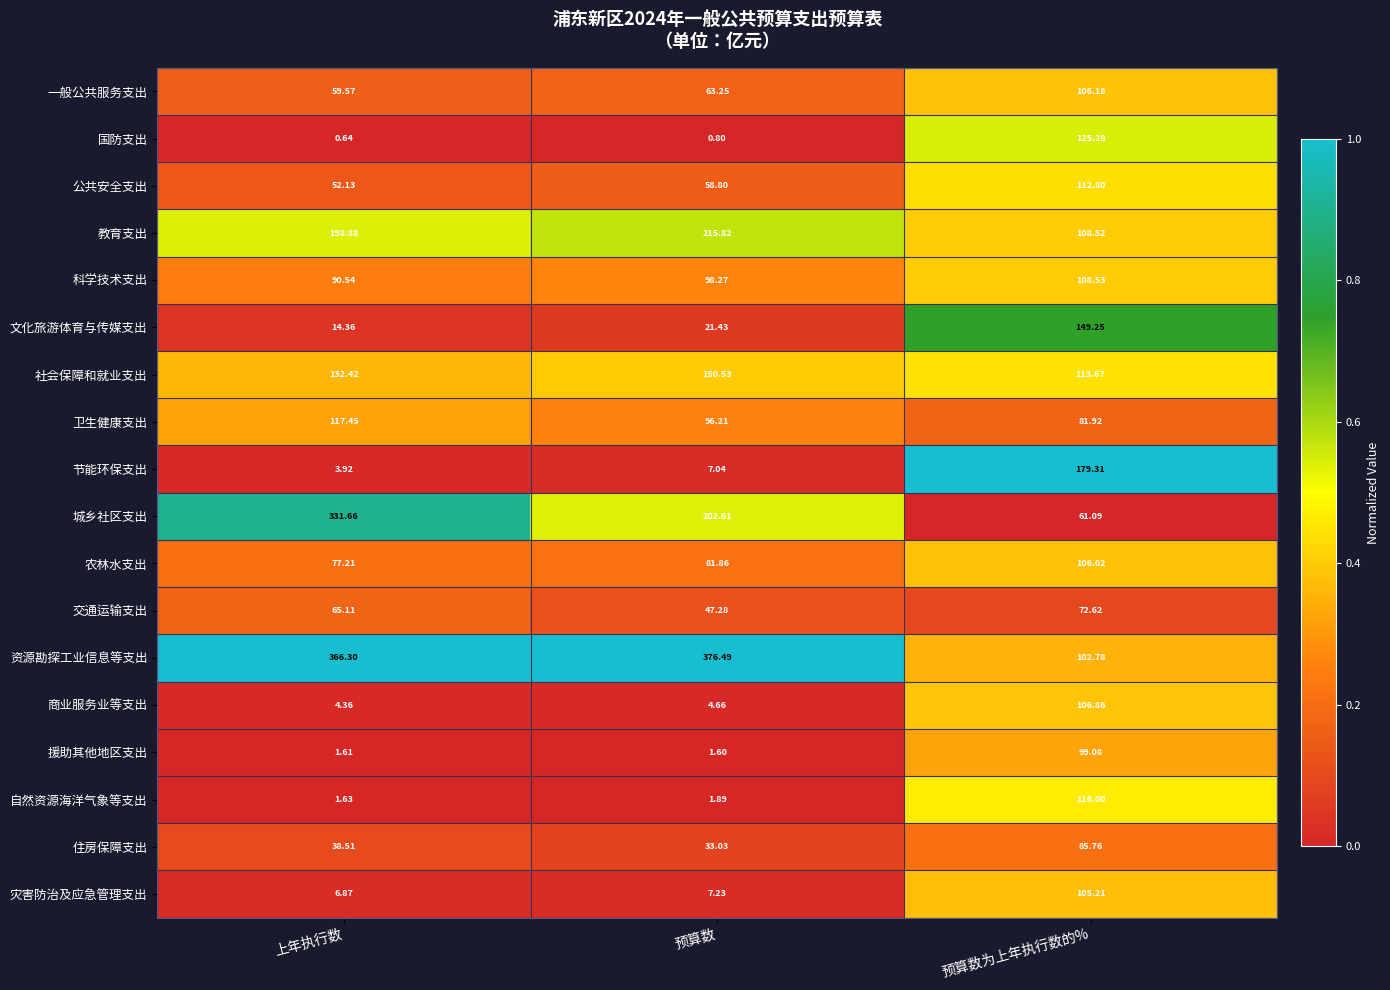

At how many categories does at least one series exceed 0?

3